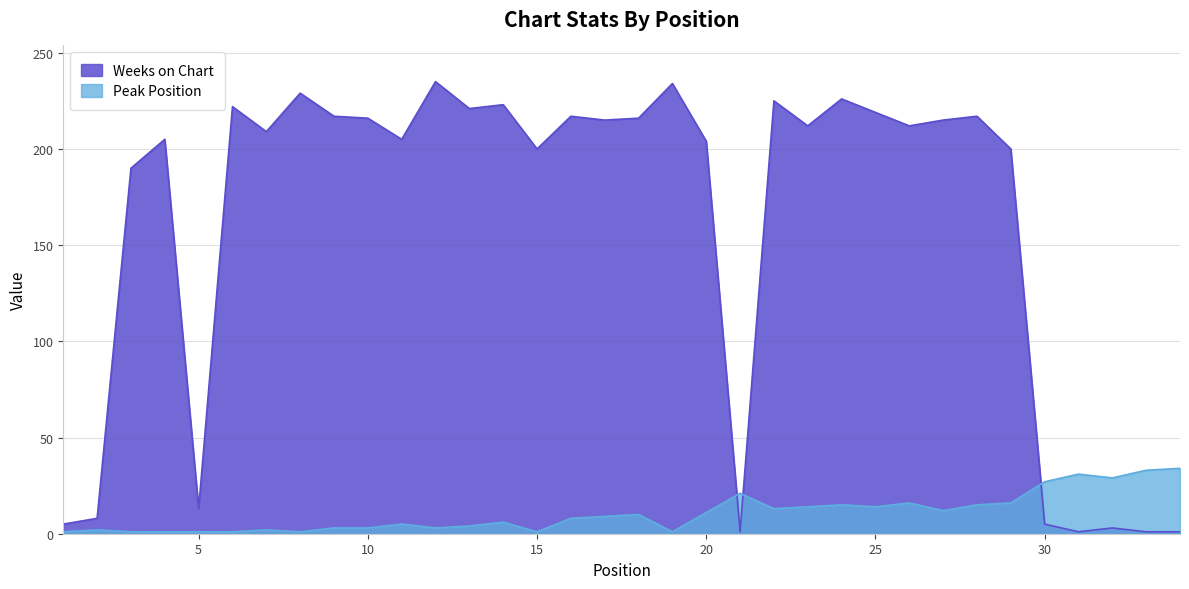

At which category does Peak Position reach its first local peak?

2